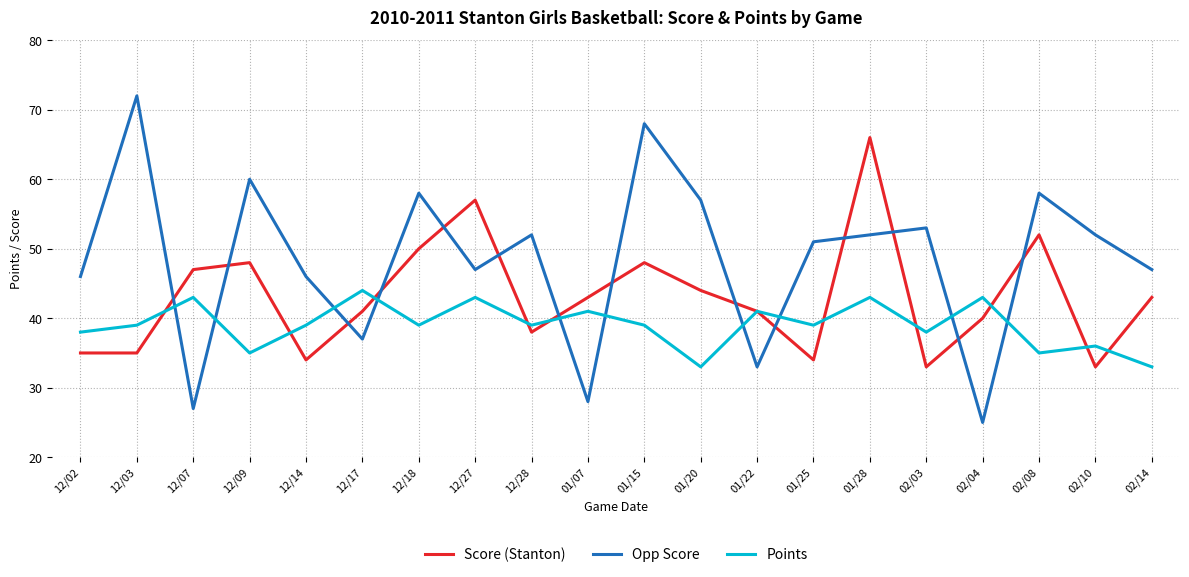

Rank the series by their average value, from lowest to highest.

Points, Score (Stanton), Opp Score